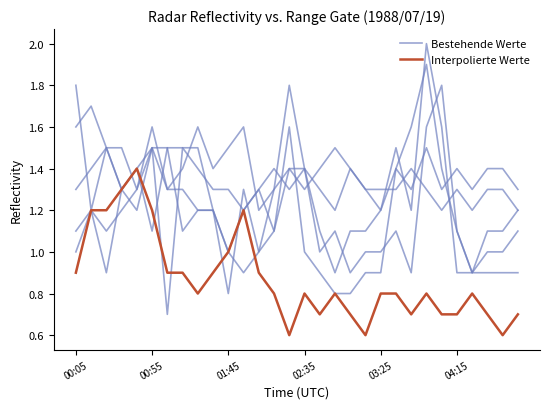

How many times do Interpolierte Werte and Bestehende Werte cross each other?

2